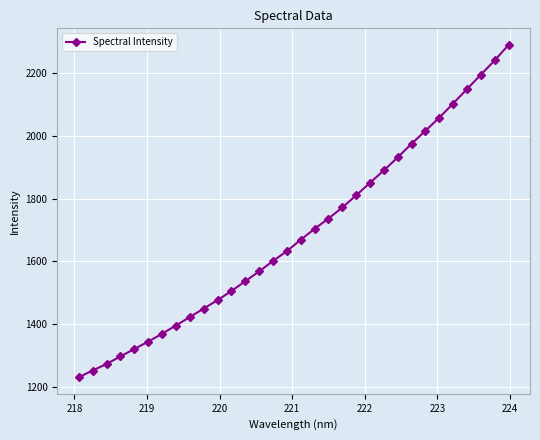

What is the greatest value displayed?

2289.7